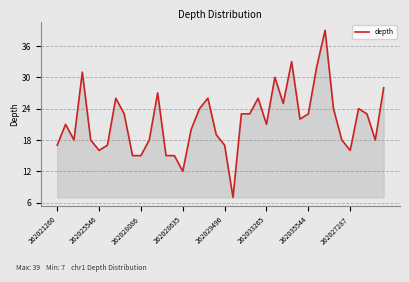

What is the difference between the maximum and minimum values?

32